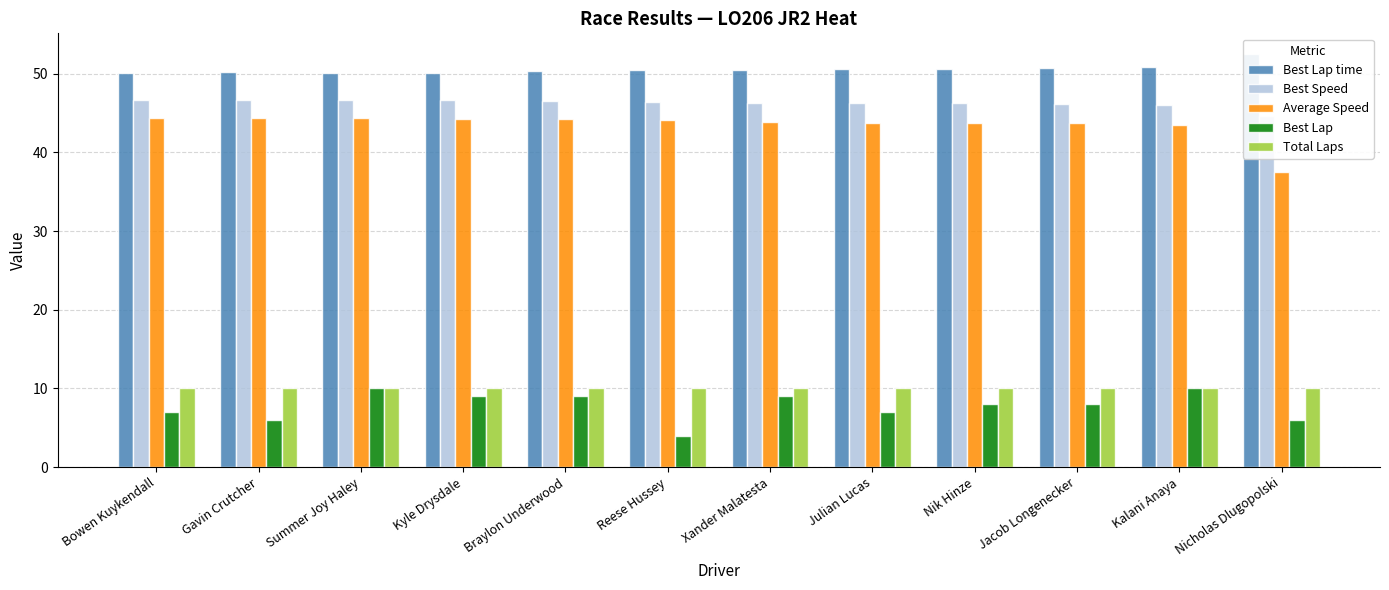

What is the difference between the second highest and second lowest values in the Best Speed series?

0.7